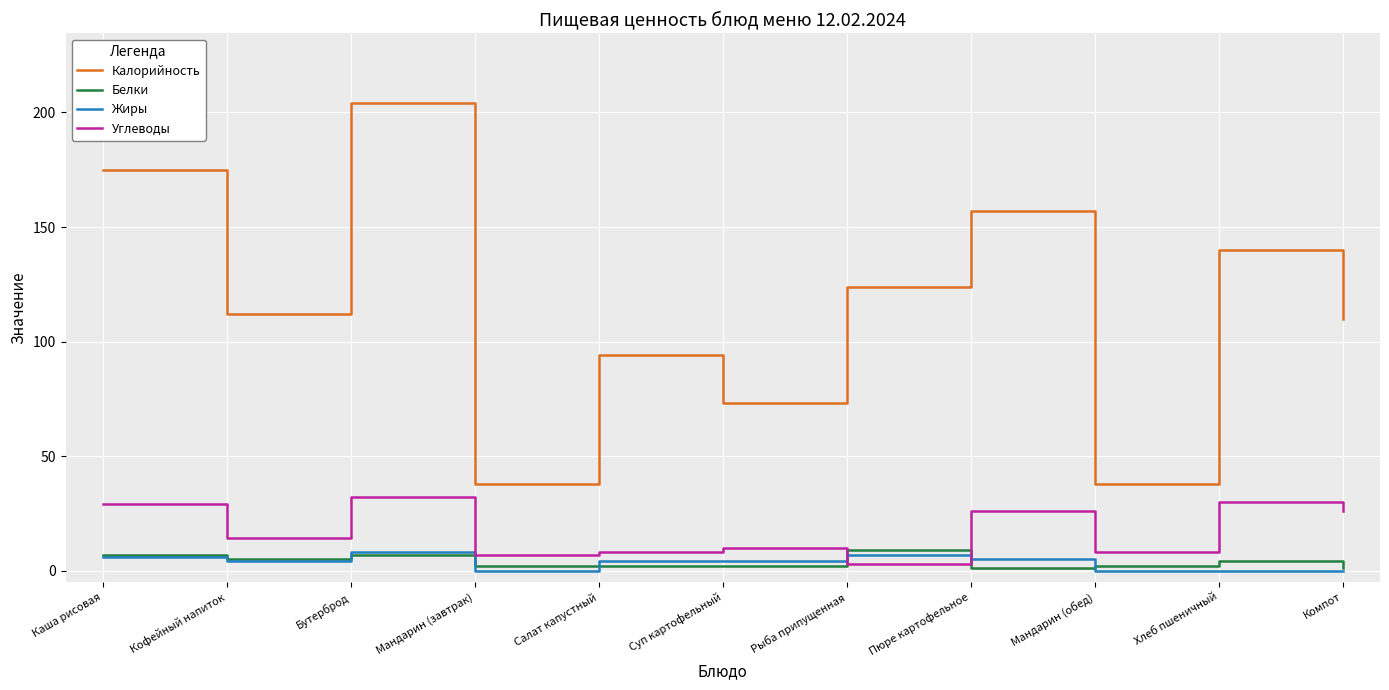

Is it true that Белки equals 4 at Хлеб пшеничный?

True